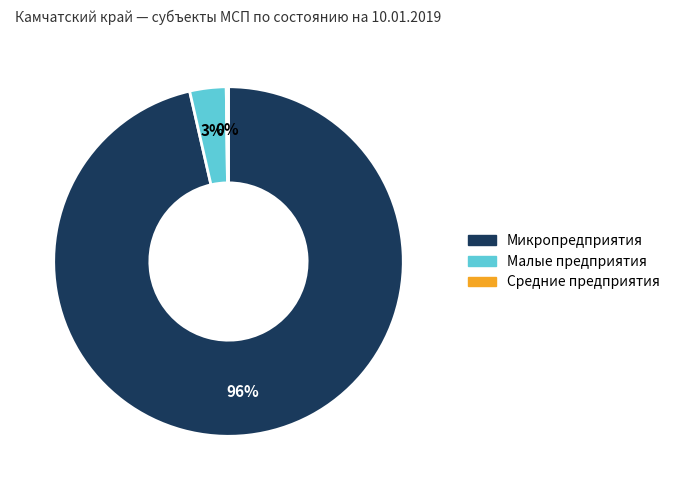

Is there any slice that represents more than half of the pie?

Yes